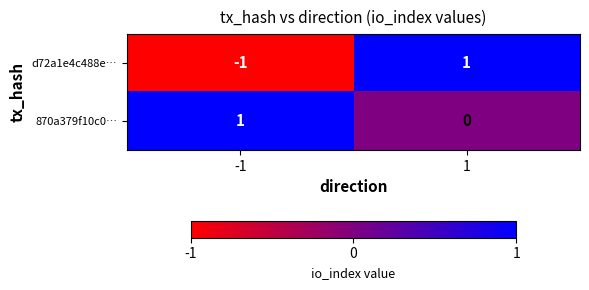

How many series are shown in this chart?

2